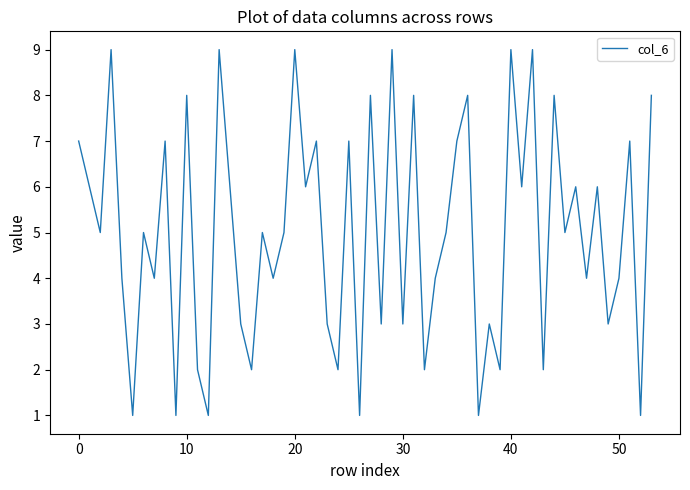

What is the greatest value displayed?

9